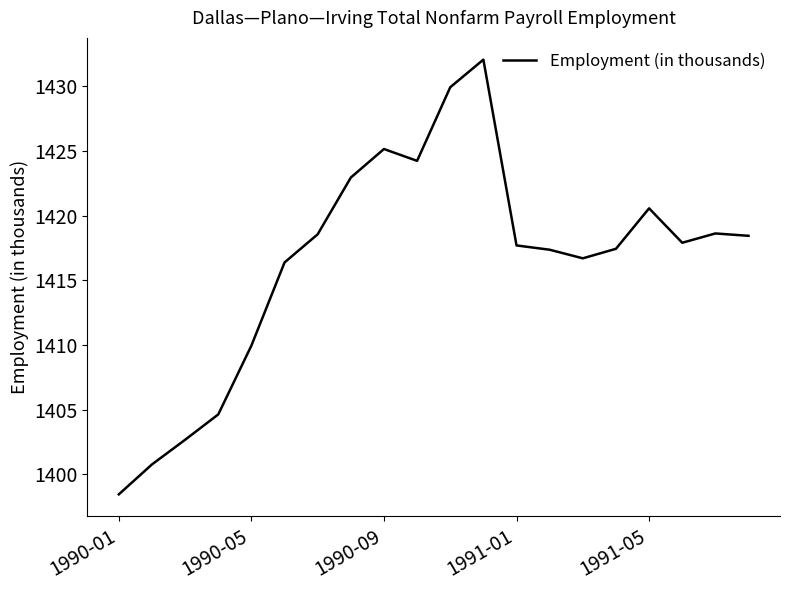

What is the difference between the maximum and minimum values?

33.6